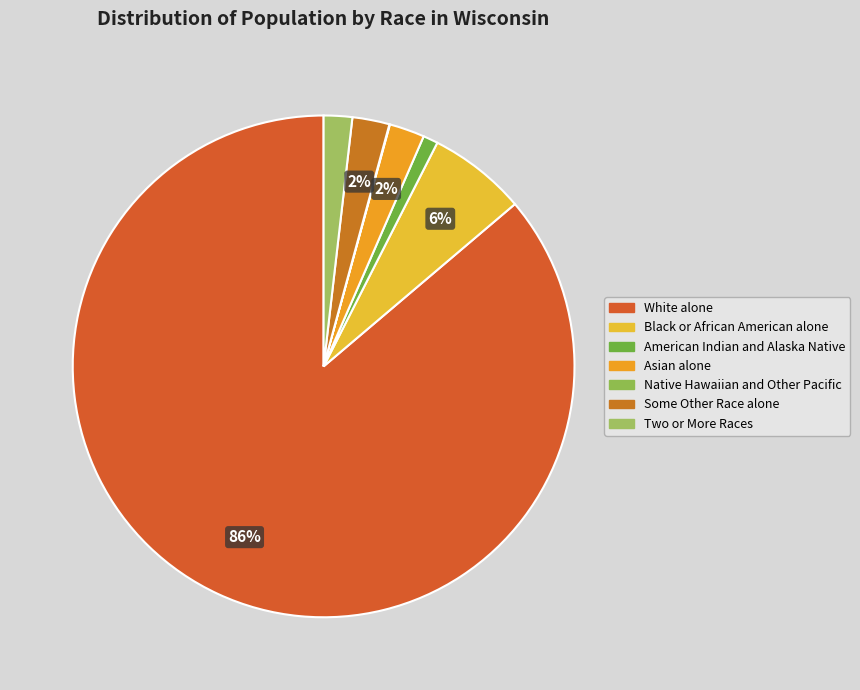

Which category has the biggest portion of the pie?

White alone